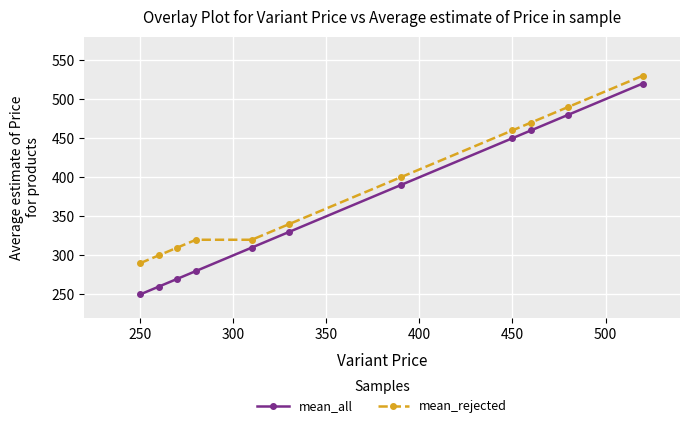

Which series has the largest range (max minus min)?

mean_all